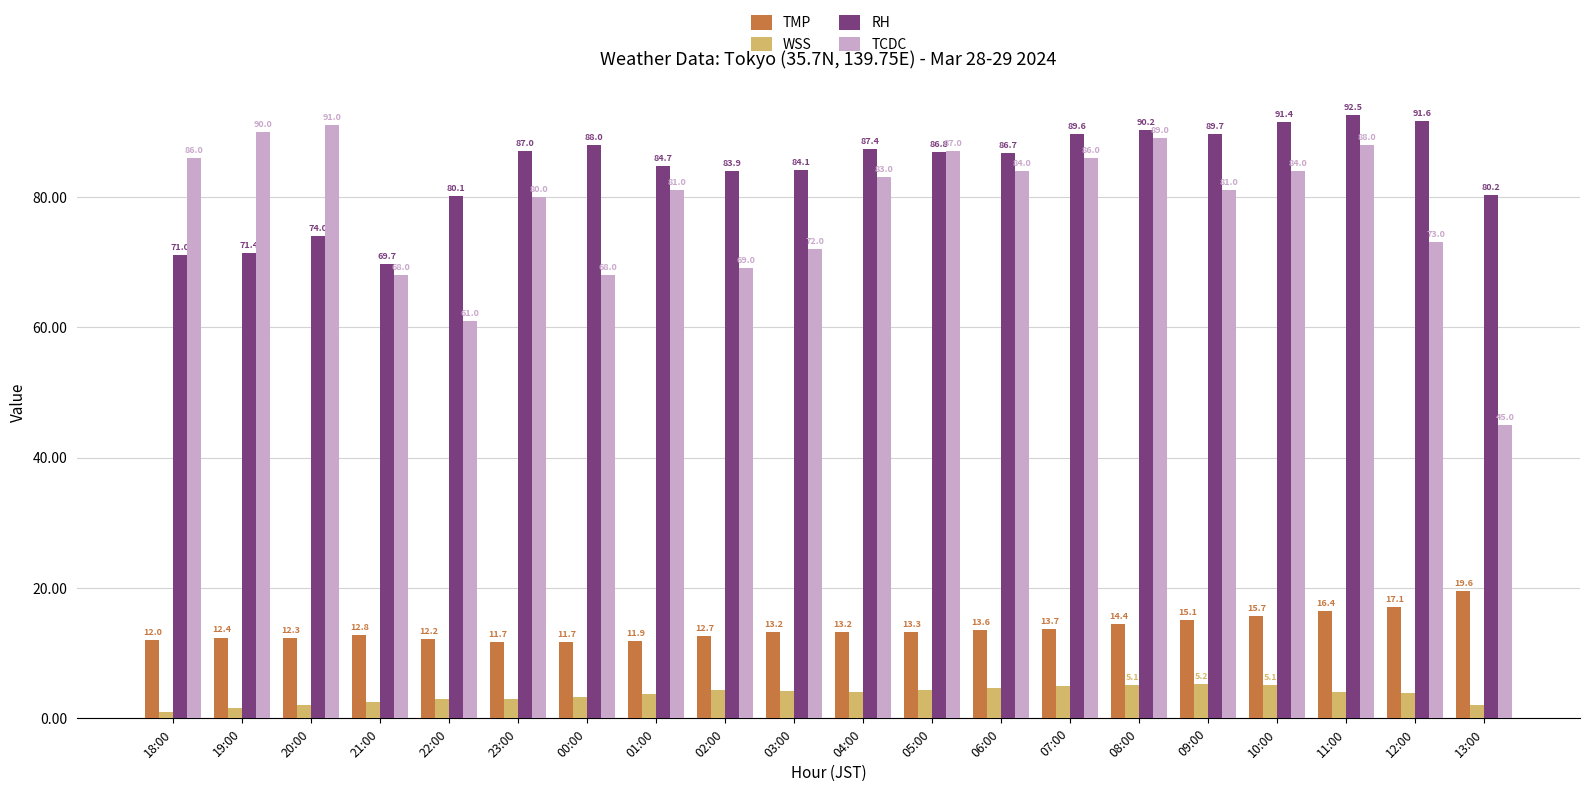

How many bars are there in each group?

4